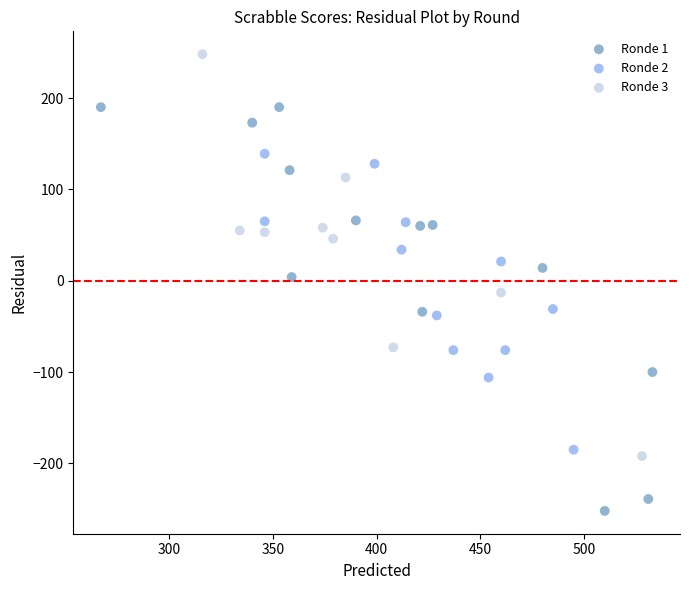

Which series contains the highest Y value?

Ronde 3